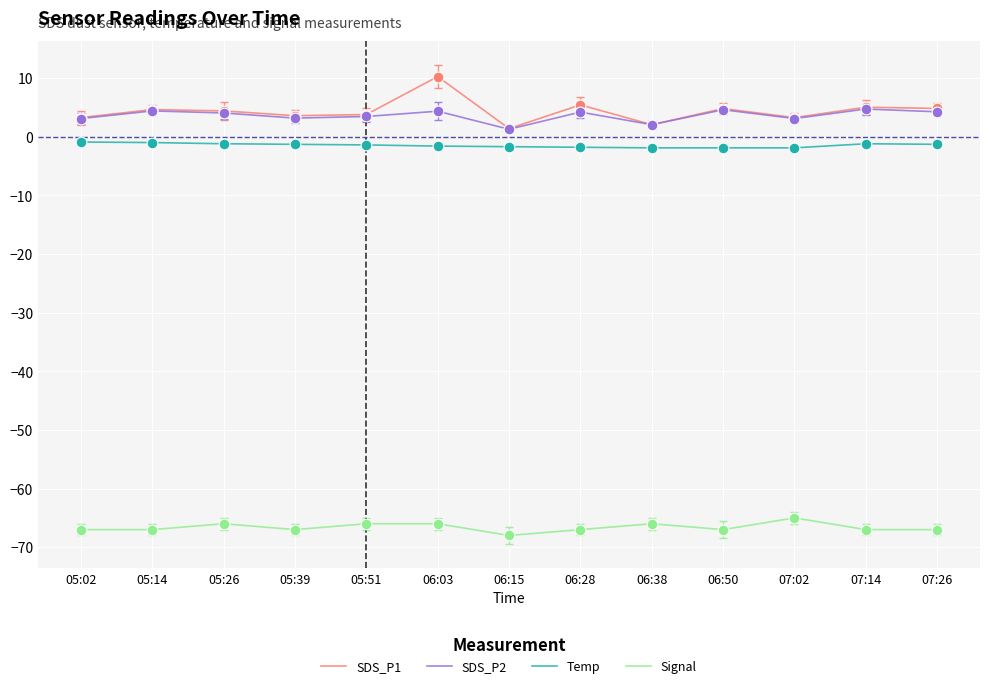

At which category is the sum across all series the highest?

06:03